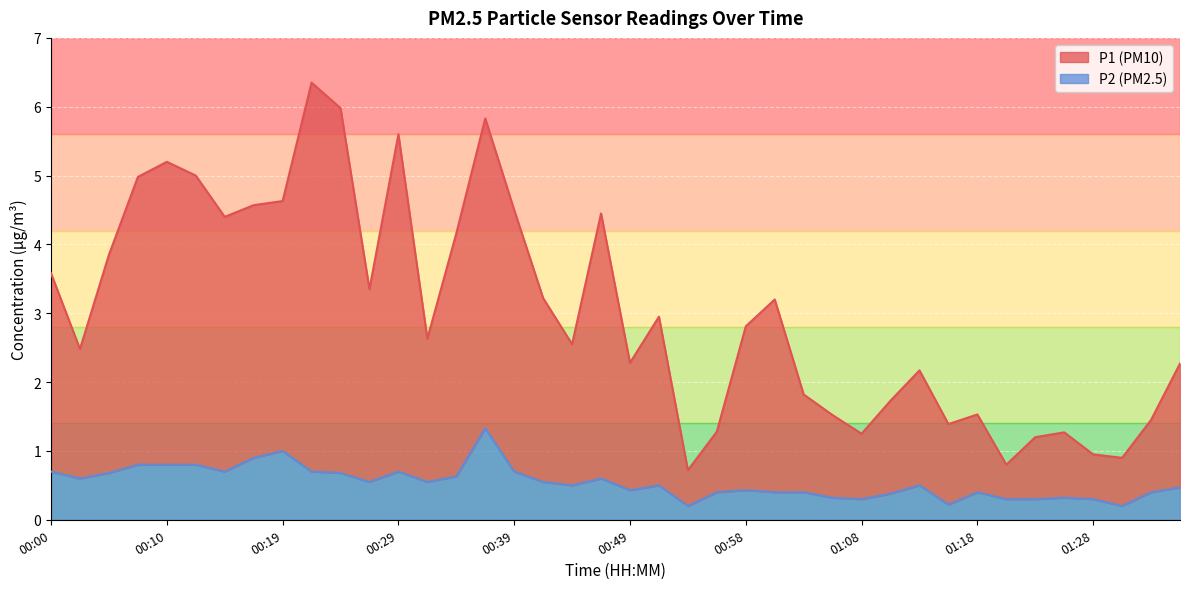

True or false: P1 and P2 intersect in this chart.

False